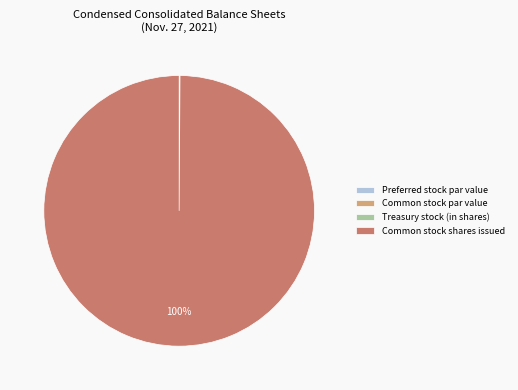

To the nearest percent, what is the average slice percentage?

25%